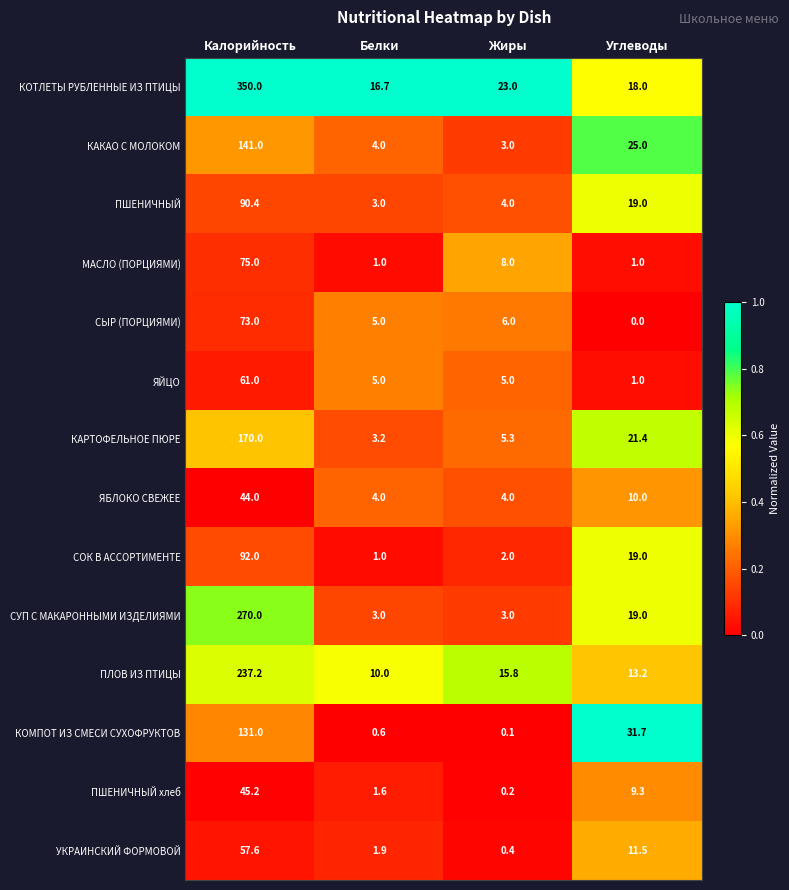

List the series in order of their peak value, lowest first.

ЯБЛОКО СВЕЖЕЕ, ПШЕНИЧНЫЙ хлеб, УКРАИНСКИЙ ФОРМОВОЙ, ЯЙЦО, СЫР (ПОРЦИЯМИ), МАСЛО (ПОРЦИЯМИ), ПШЕНИЧНЫЙ, СОК В АССОРТИМЕНТЕ, КОМПОТ ИЗ СМЕСИ СУХОФРУКТОВ, КАКАО С МОЛОКОМ, КАРТОФЕЛЬНОЕ ПЮРЕ, ПЛОВ ИЗ ПТИЦЫ, СУП С МАКАРОННЫМИ ИЗДЕЛИЯМИ, КОТЛЕТЫ РУБЛЕННЫЕ ИЗ ПТИЦЫ